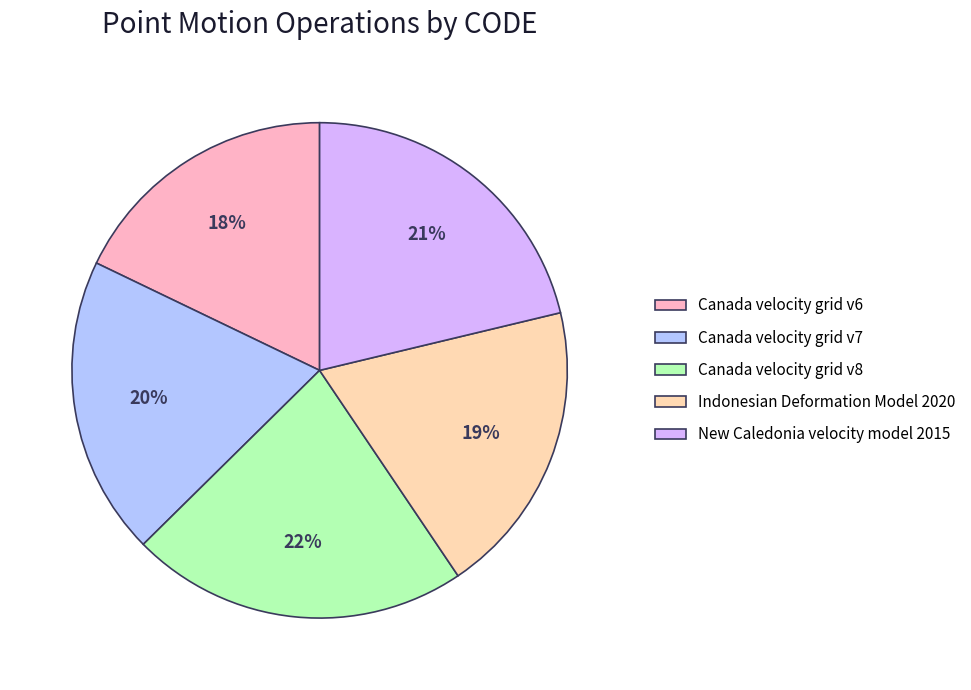

Which slice is the largest?

Canada velocity grid v8